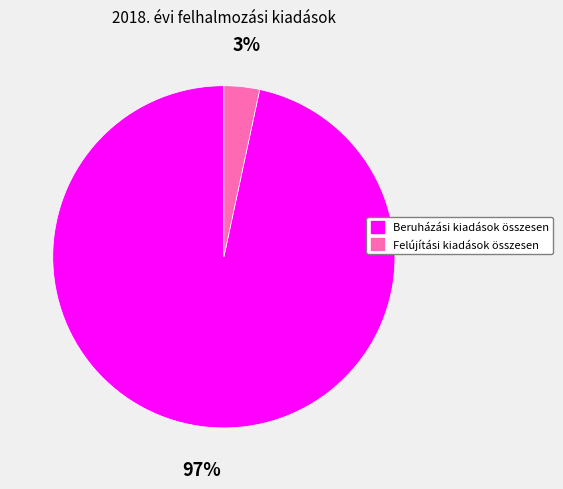

True or false: Beruházási kiadások összesen accounts for 97% of the total.

True